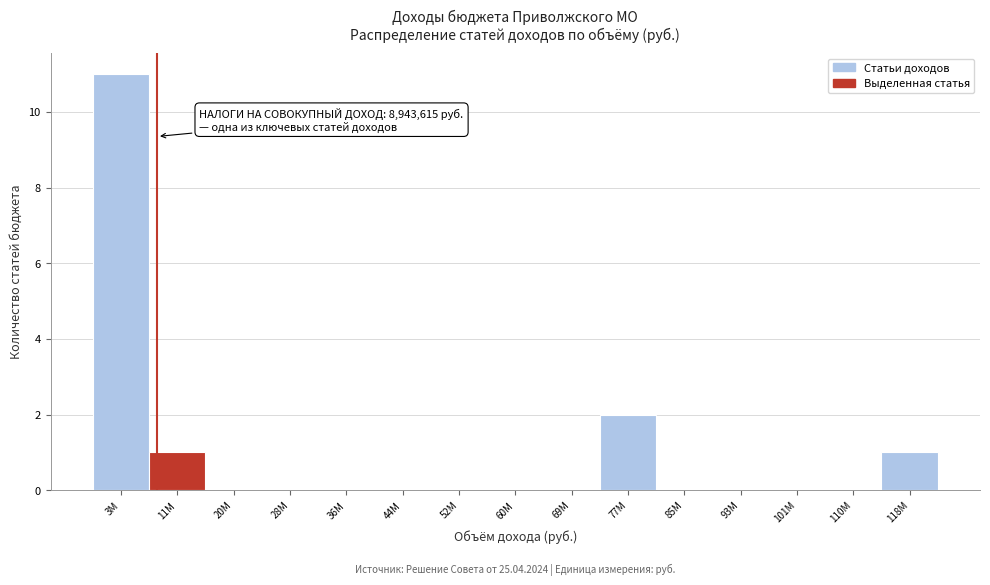

Reading left to right, what are all the values shown in this chart?

3М=11	11М=1	20М=0	28М=0	36М=0	44М=0	52М=0	60М=0	69М=0	77М=2	85М=0	93М=0	101М=0	110М=0	118М=1